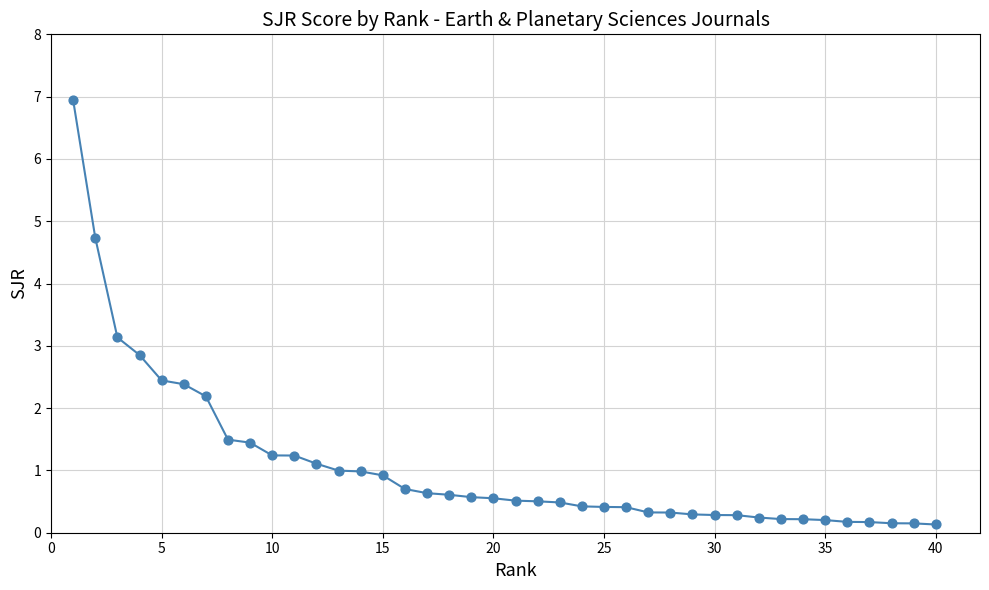

What is the range of X values (max minus min)?

39.0